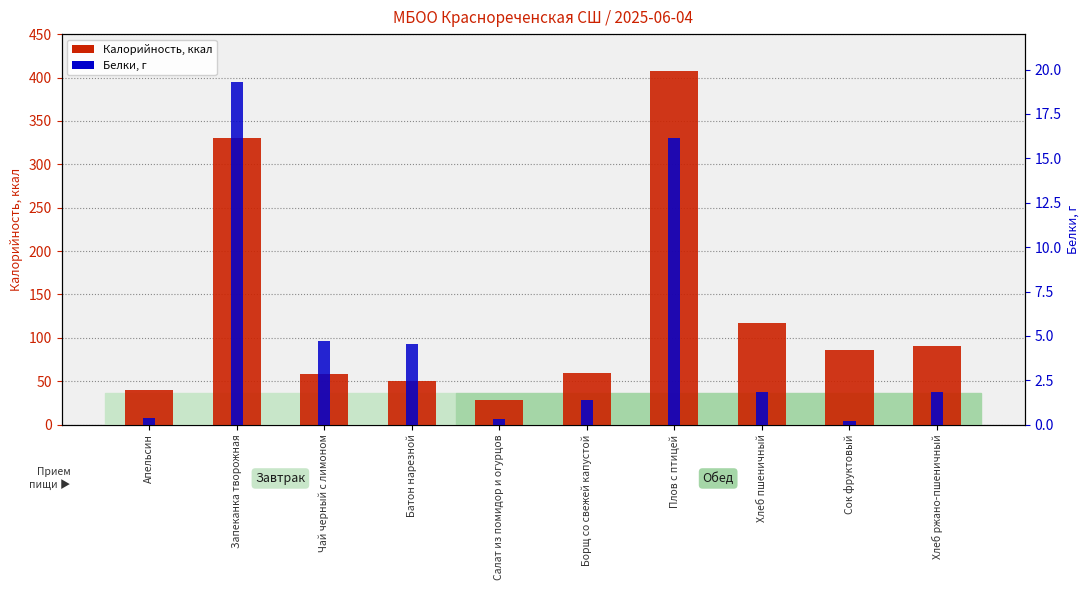

Reading right to left, what are all the values shown in this chart?

Калорийность: 90.5	86.4	117.5	407.6	59.6	28.1	50.2	58.6	330.0	40.0
Белки: 1.9	0.2	1.9	16.1	1.4	0.3	4.6	4.7	19.3	0.4